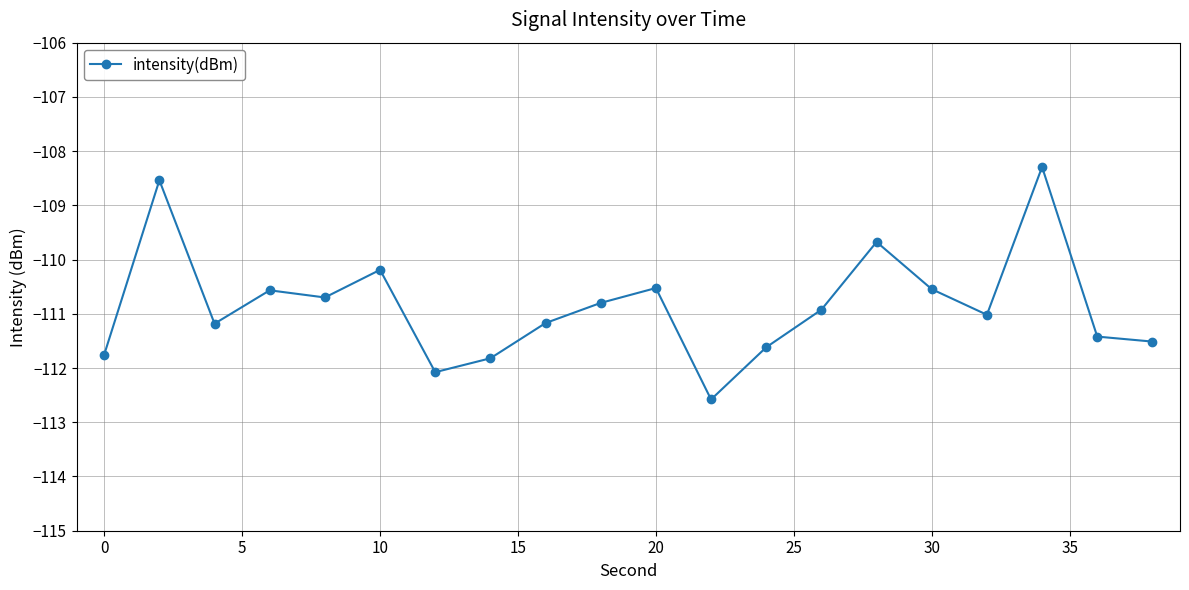

What is the value of the 19th point from the left?

-111.4